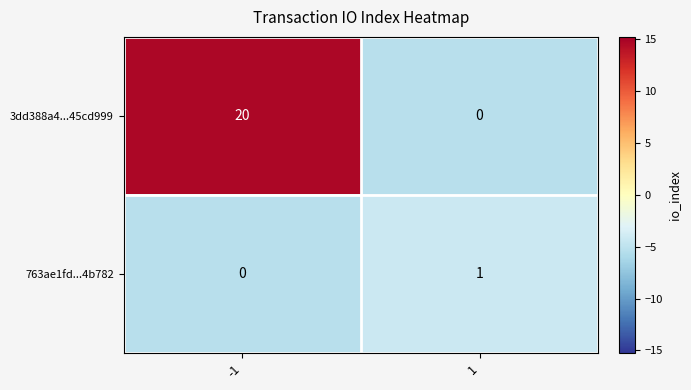

The 3dd388a4...45cd999 series shows 9 at -1. True or false?

False